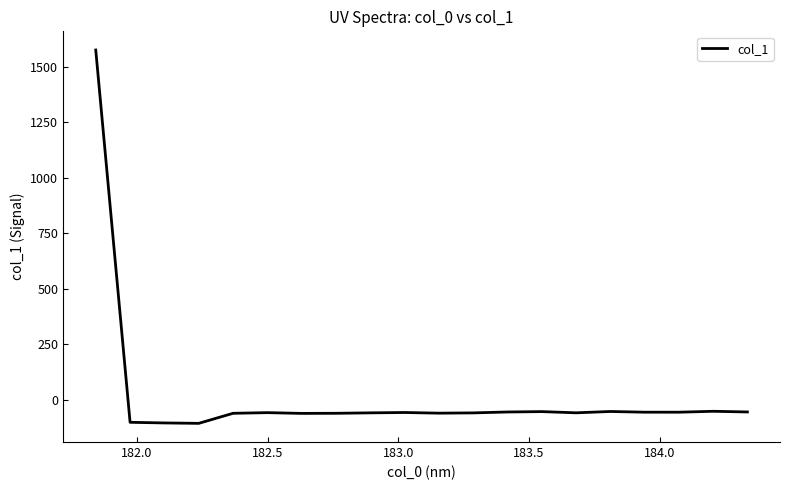

What is the maximum value shown in the chart?

1576.1